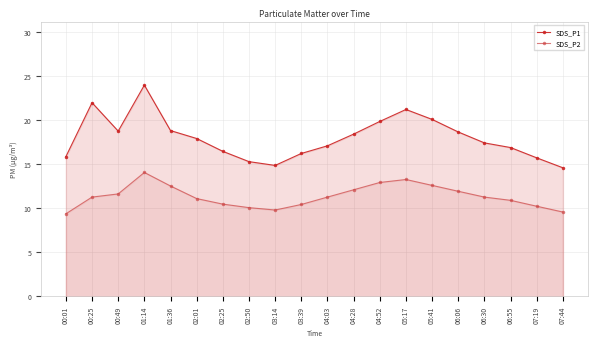

What is the label of the 7th point from the right?

05:17